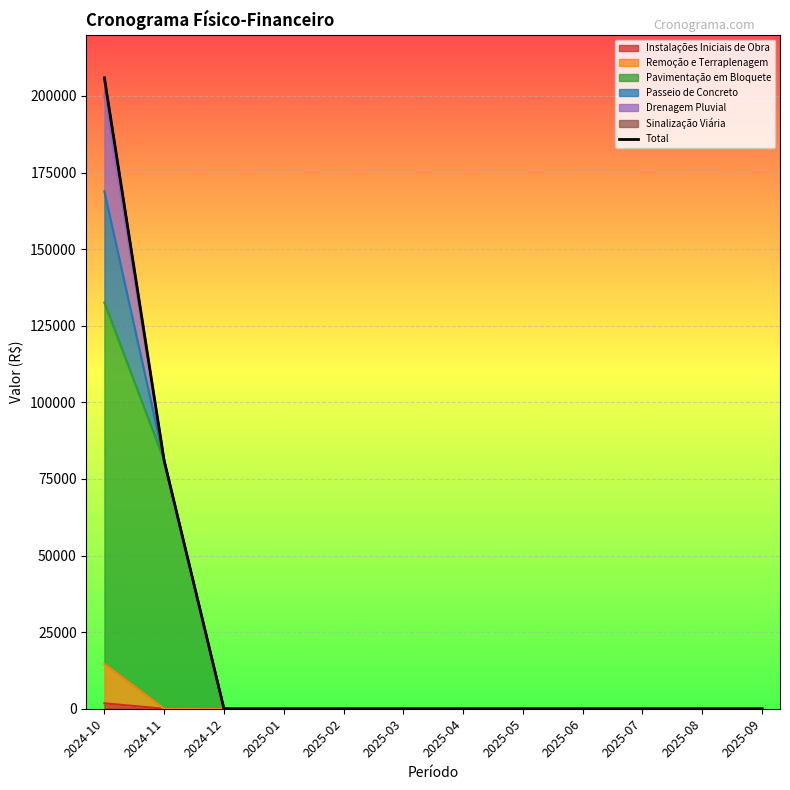

What is the sum of all values?

286886.8